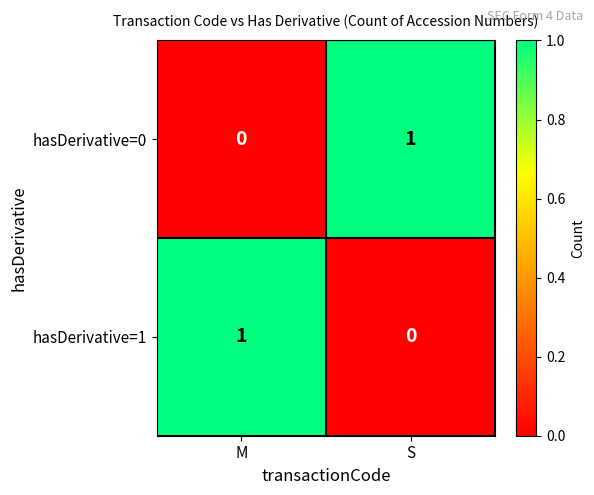

Reading right to left, list all the values displayed in this chart.

hasDerivative=0: 1	0
hasDerivative=1: 0	1